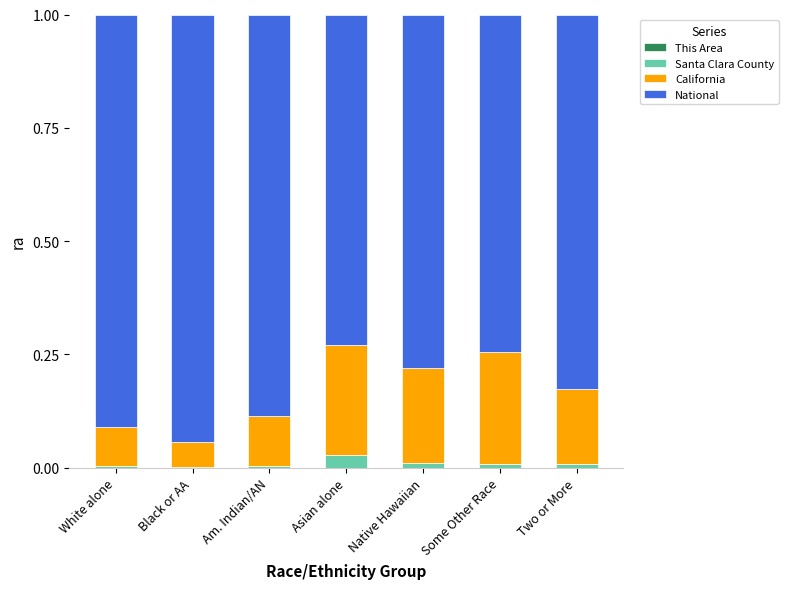

Count the number of data series in this chart.

4